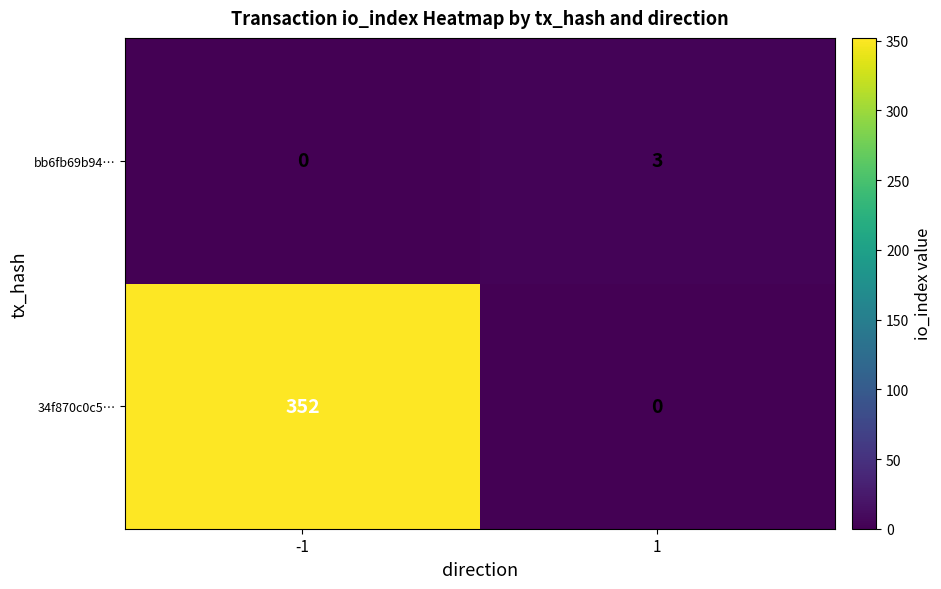

Which series has the widest spread of values?

34f870c0c5…